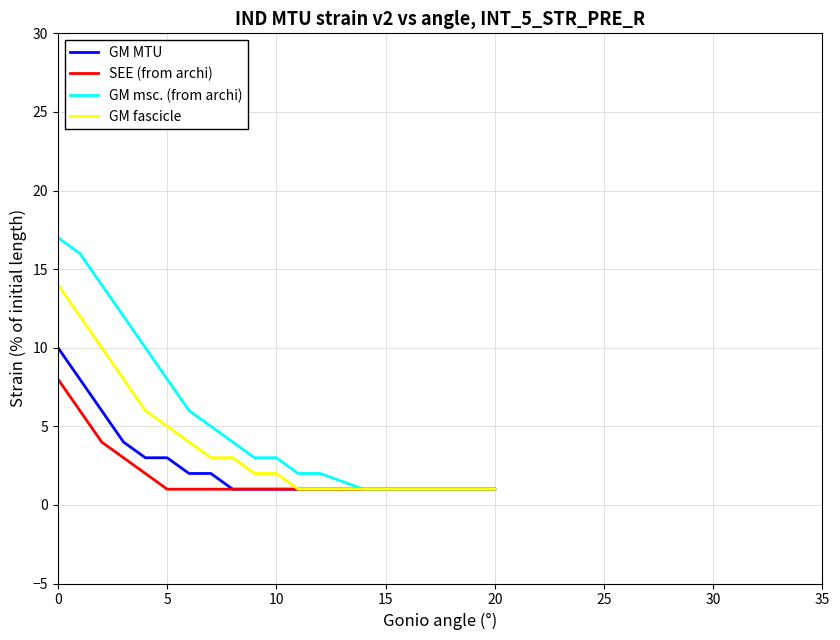

Which series has the largest total across all categories?

GM msc. (from archi)